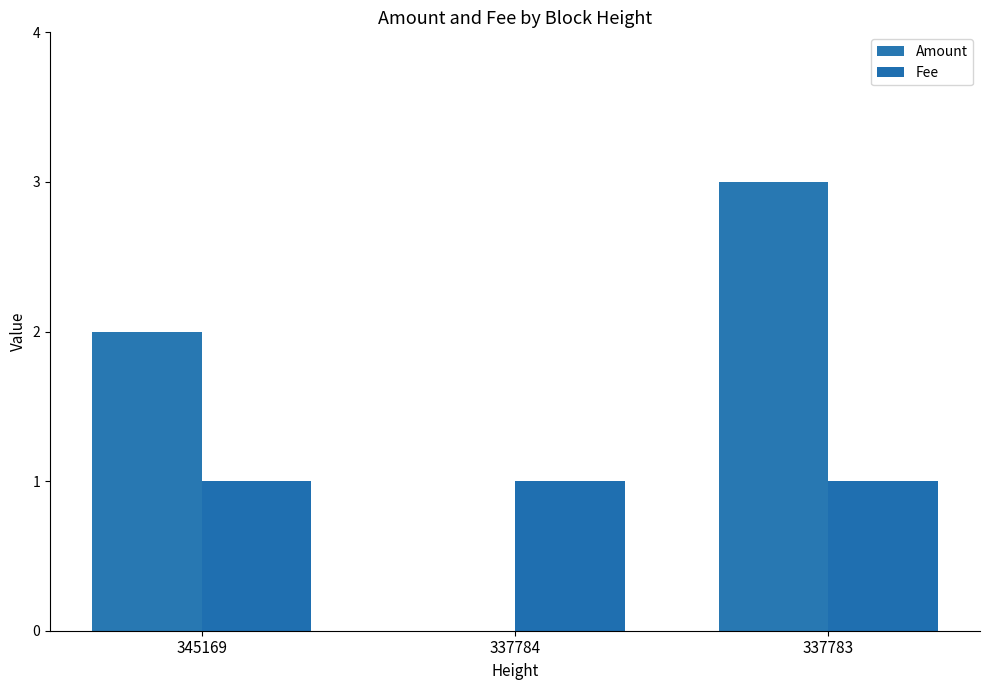

Which has a higher value, 345169 or 337783?

337783